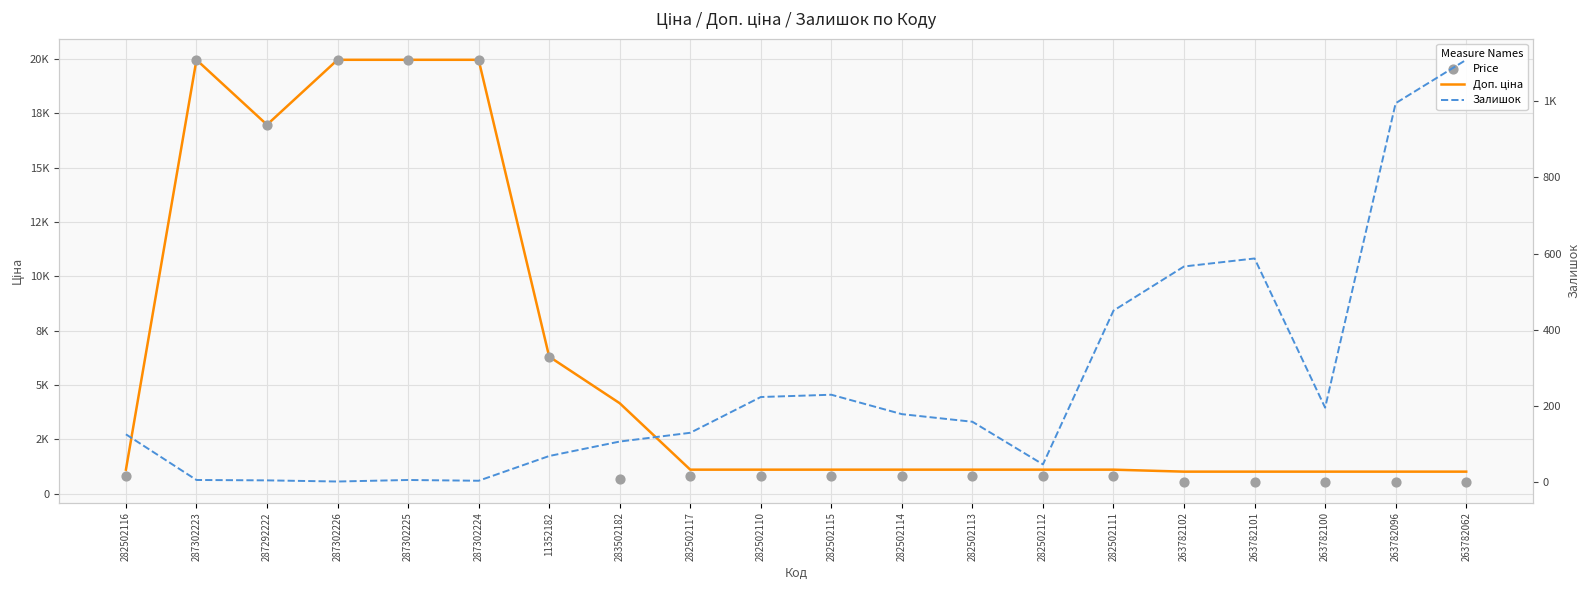

Which series has the widest spread of Y values?

Price